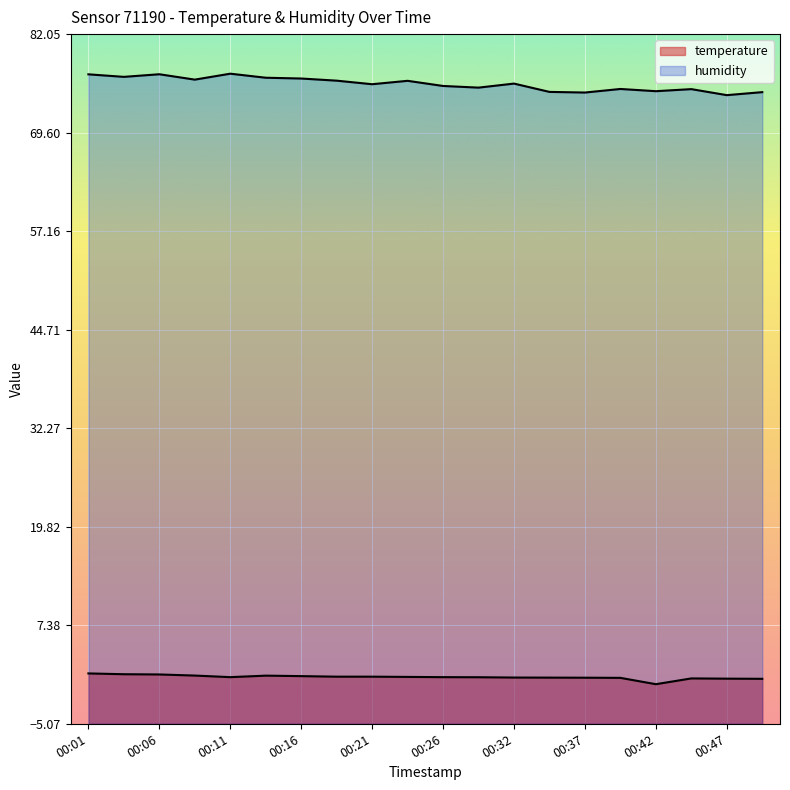

Rank the series by their maximum value, from highest to lowest.

humidity, temperature